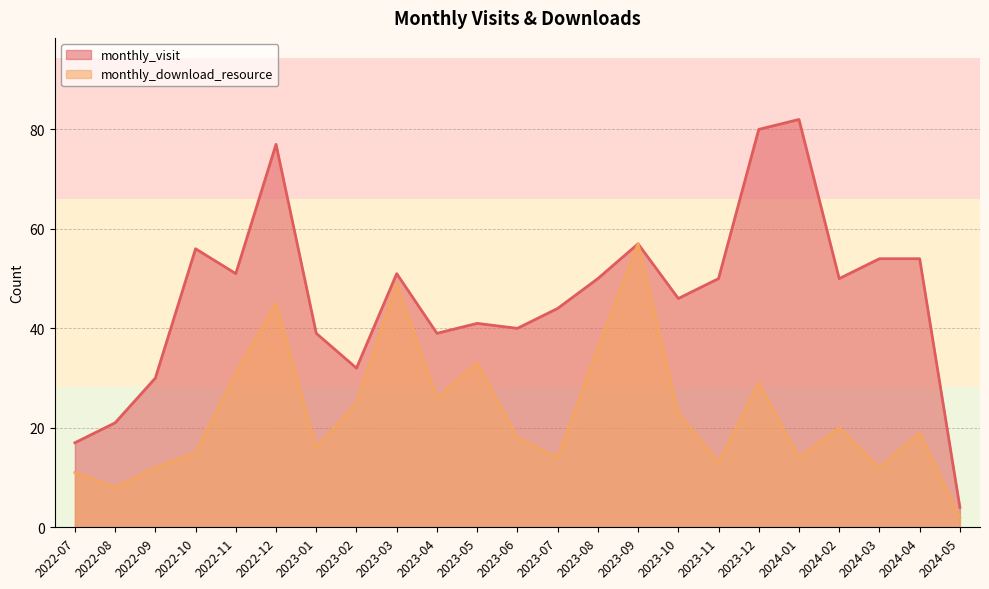

True or false: monthly_visit and monthly_download_resource intersect in this chart.

False